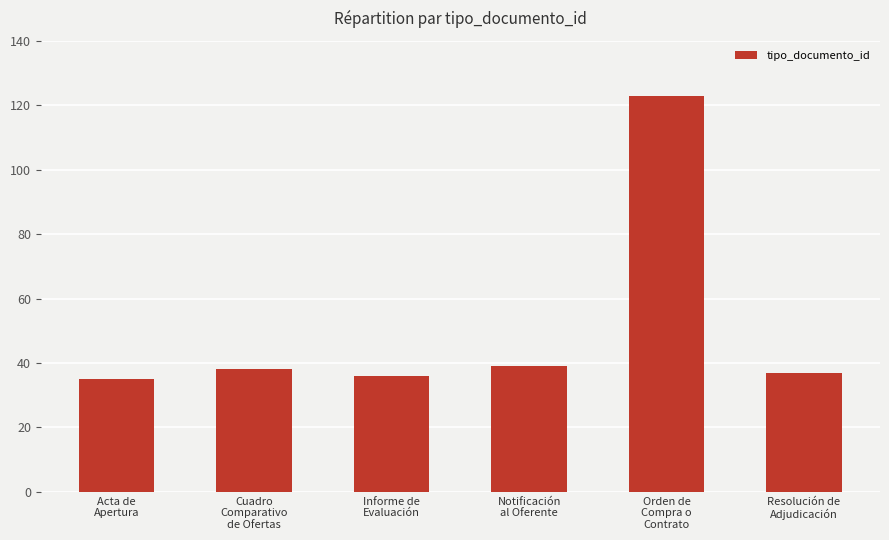

The value at Orden de
Compra o
Contrato is 169. True or false?

False